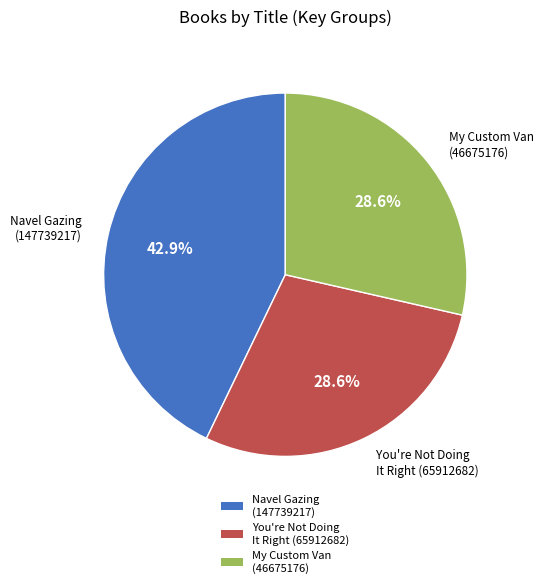

Is there a majority slice in this chart?

No